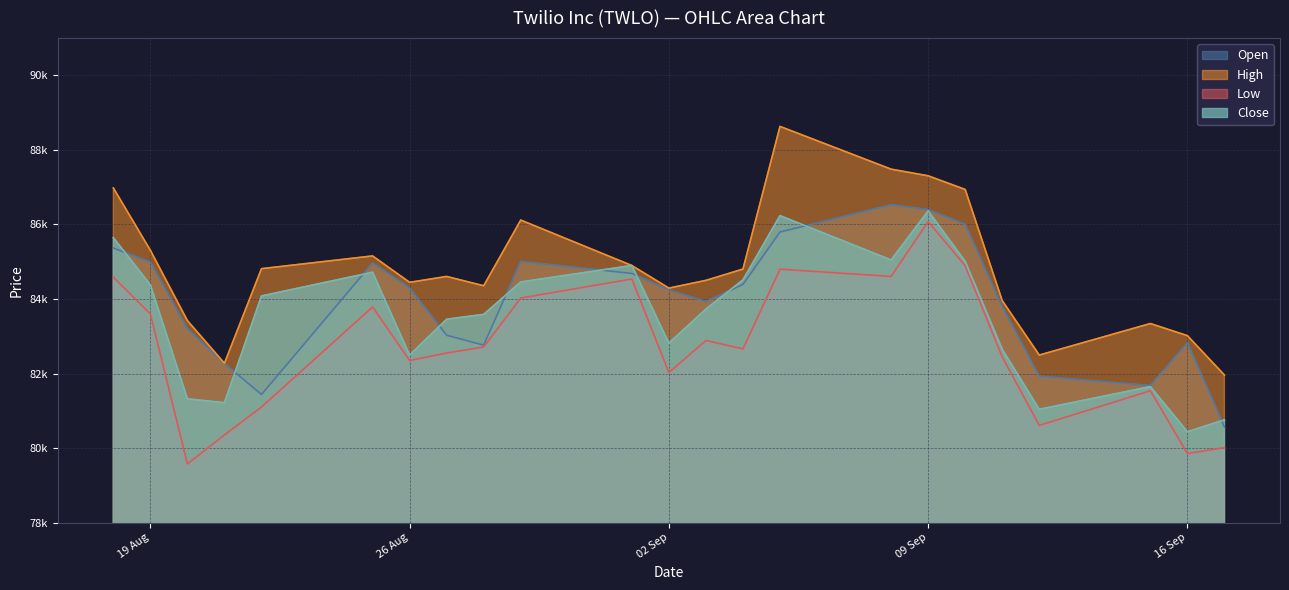

What is the difference between the Open values at 01.09.2025 and 04.09.2025?

295